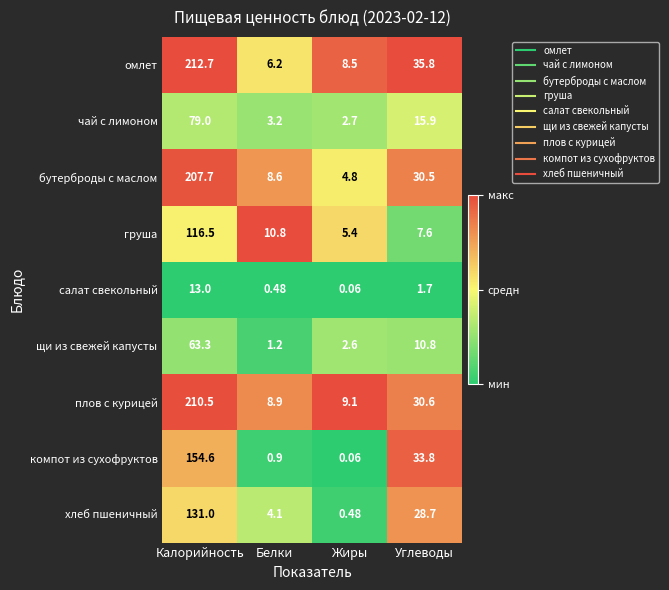

Which series has the largest total across all categories?

омлет